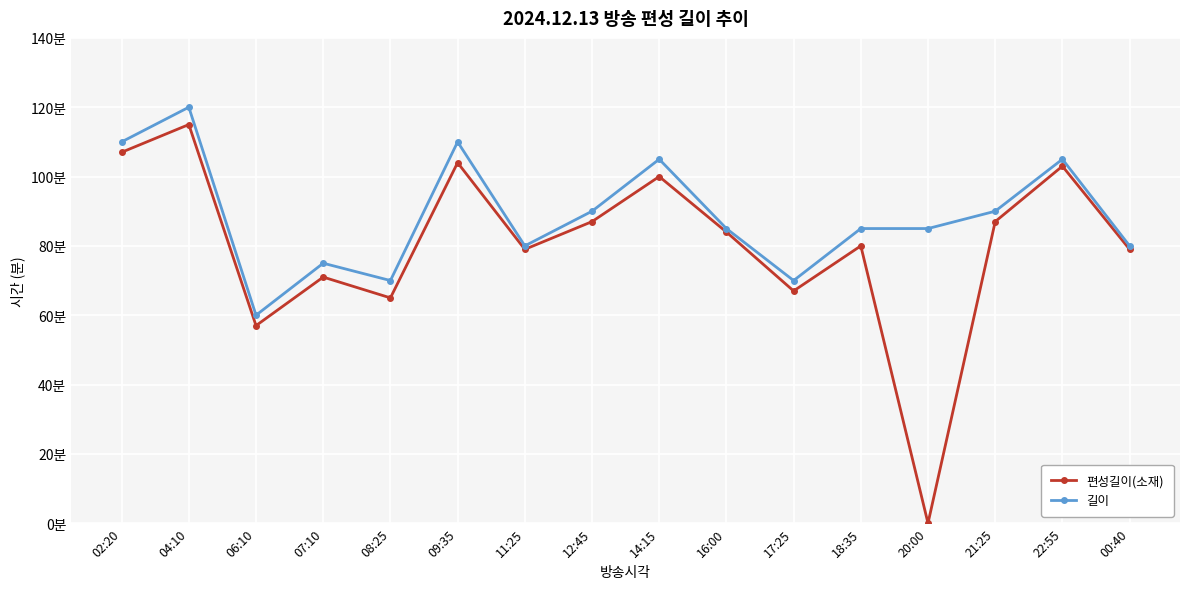

What are all the series names shown in the legend?

편성길이(소재), 길이